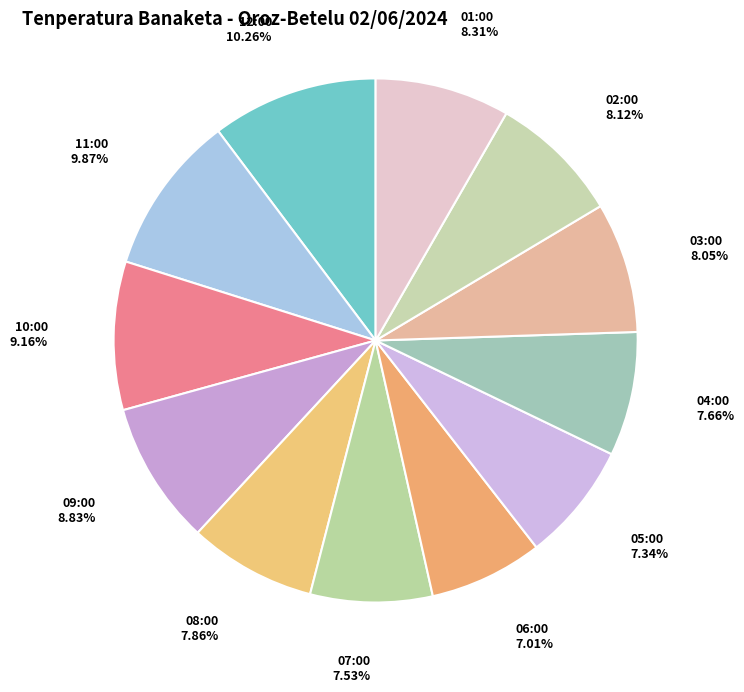

To the nearest percent, what is the average slice percentage?

8%